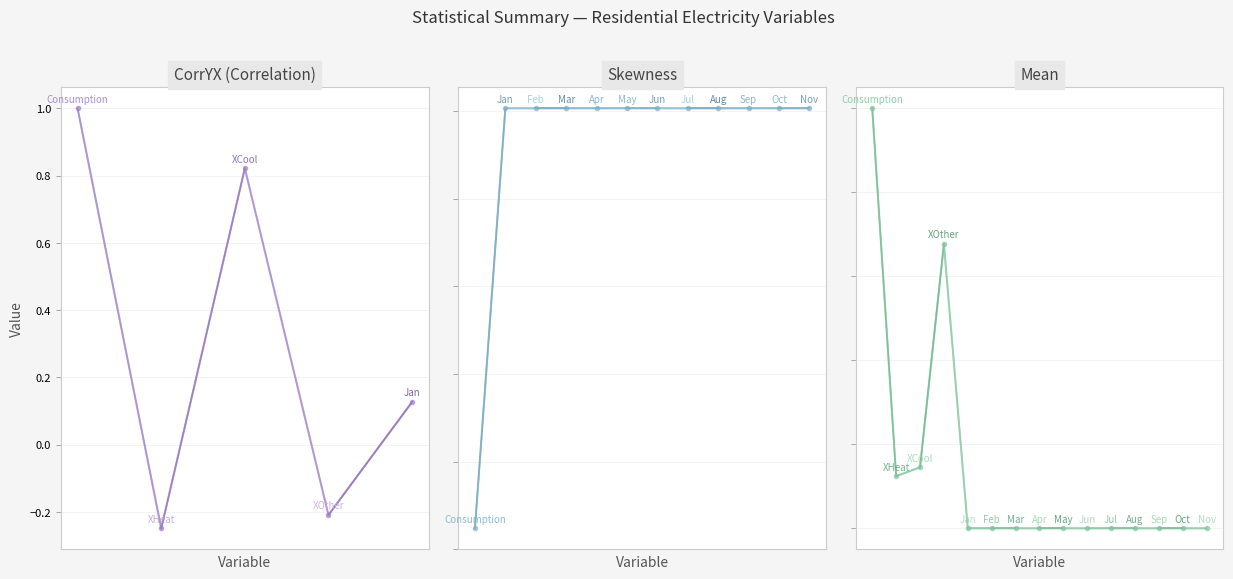

Which category has the lowest value across all series?

Nov